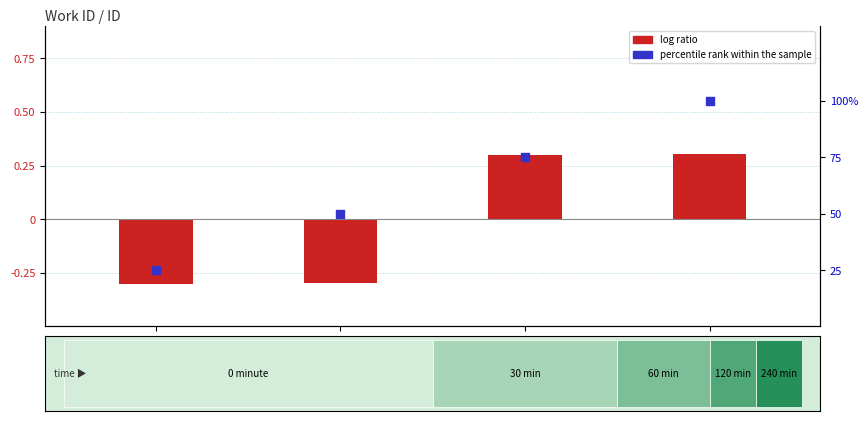

What are all the series names shown in the legend?

log ratio, percentile rank within the sample